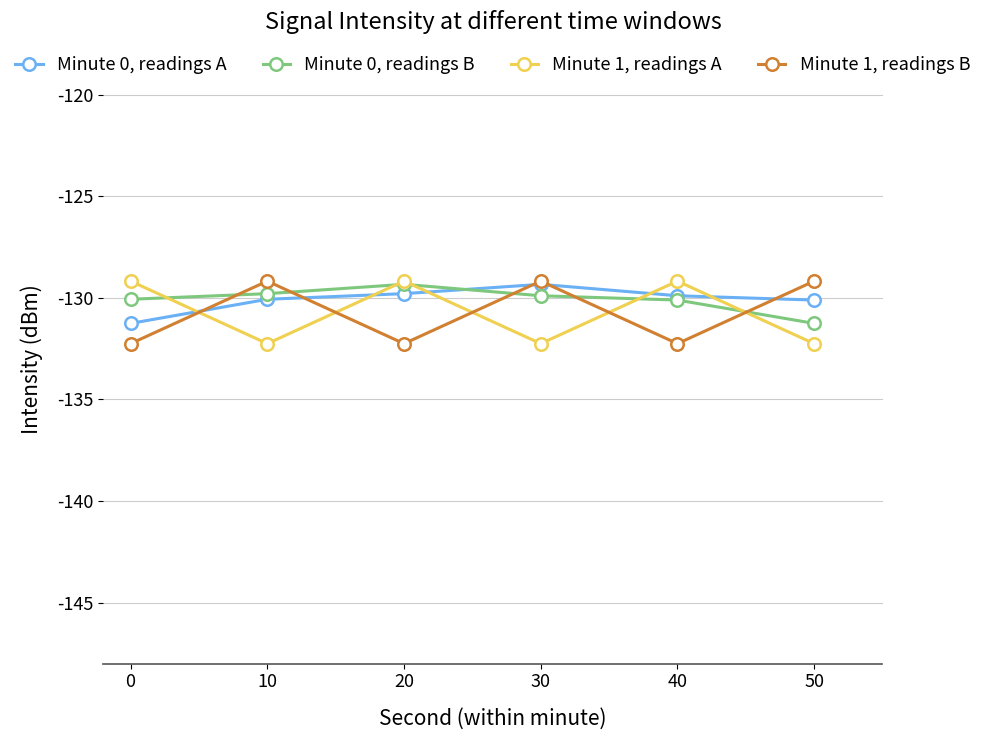

Is this an area chart (filled region under the line)?

No